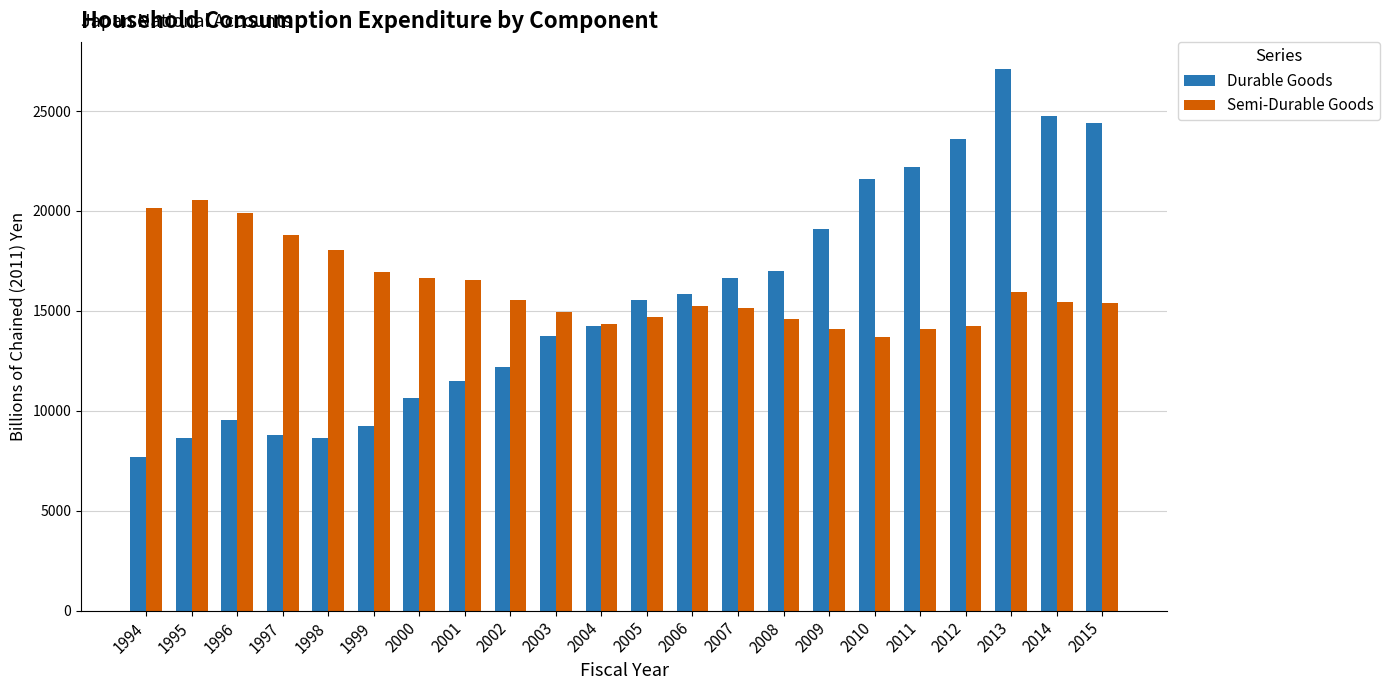

What is the value of the Durable Goods bar at the 7th from the left?

10622.6